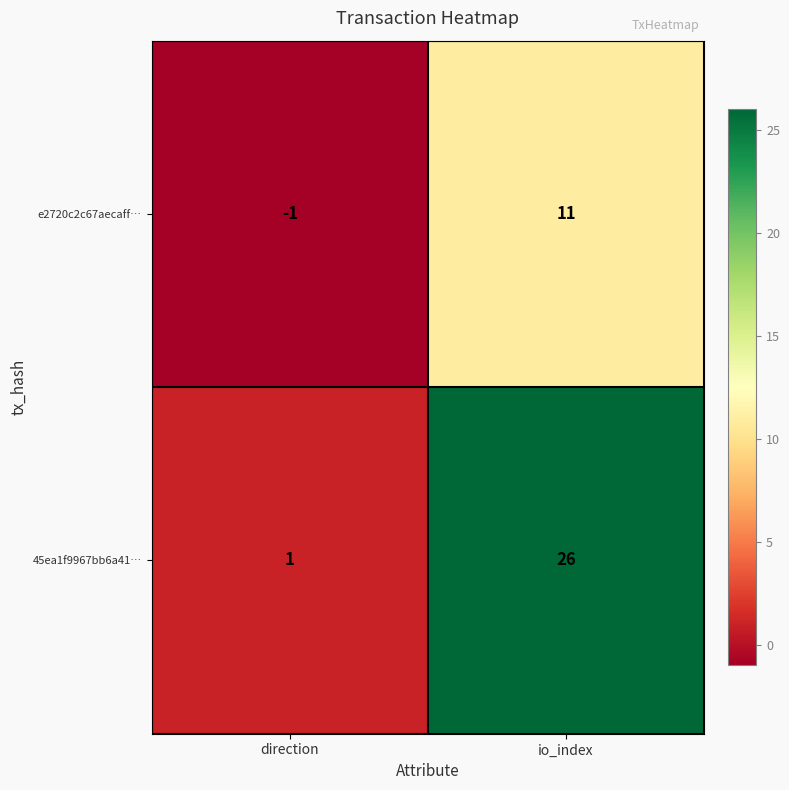

Reading left to right, transcribe all the data shown in this chart.

e2720c2c67aecaff…: -1	11
45ea1f9967bb6a41…: 1	26